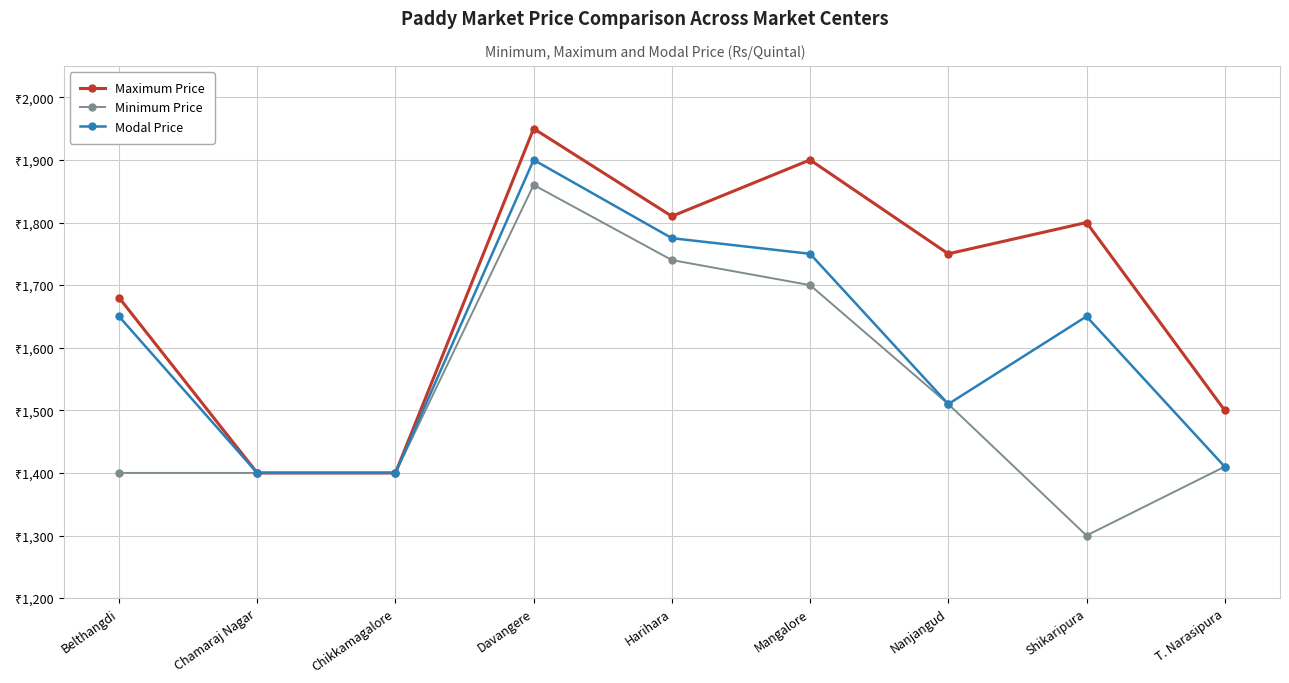

What is the label of the 5th point from the left?

Harihara